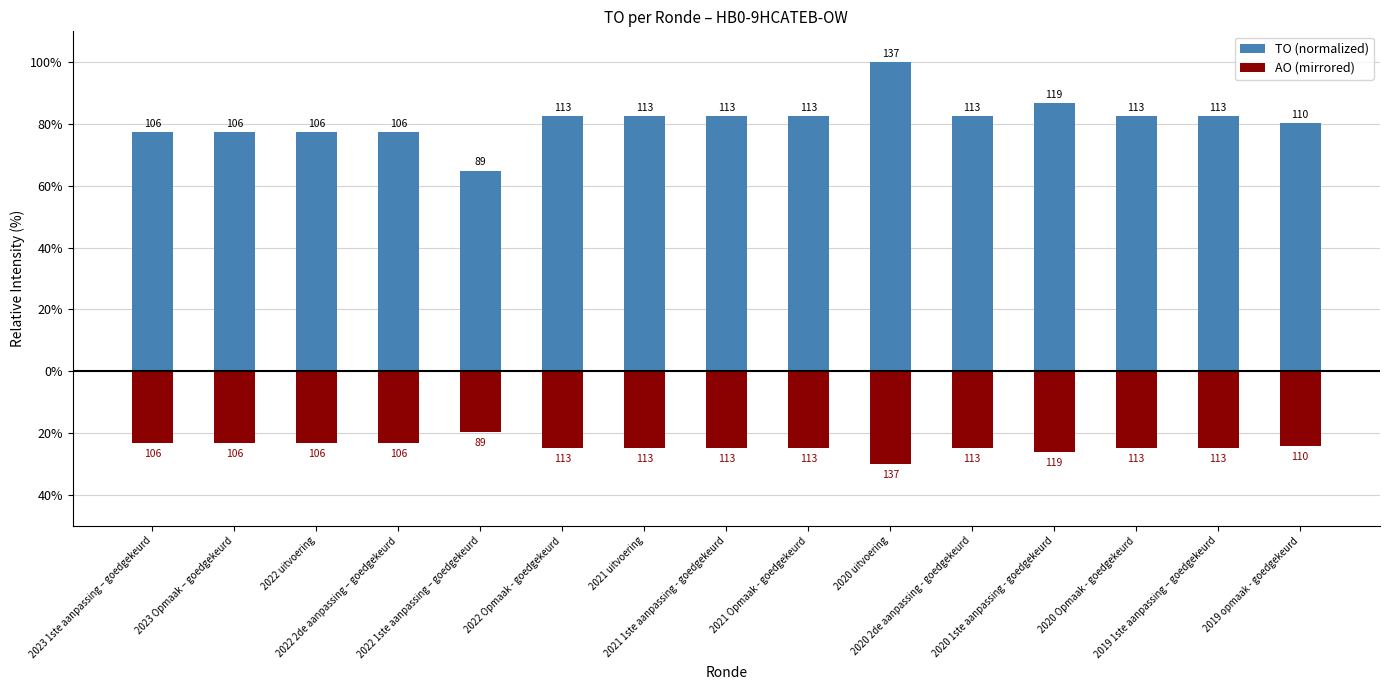

Which label corresponds to the largest value in the chart?

2020 uitvoering